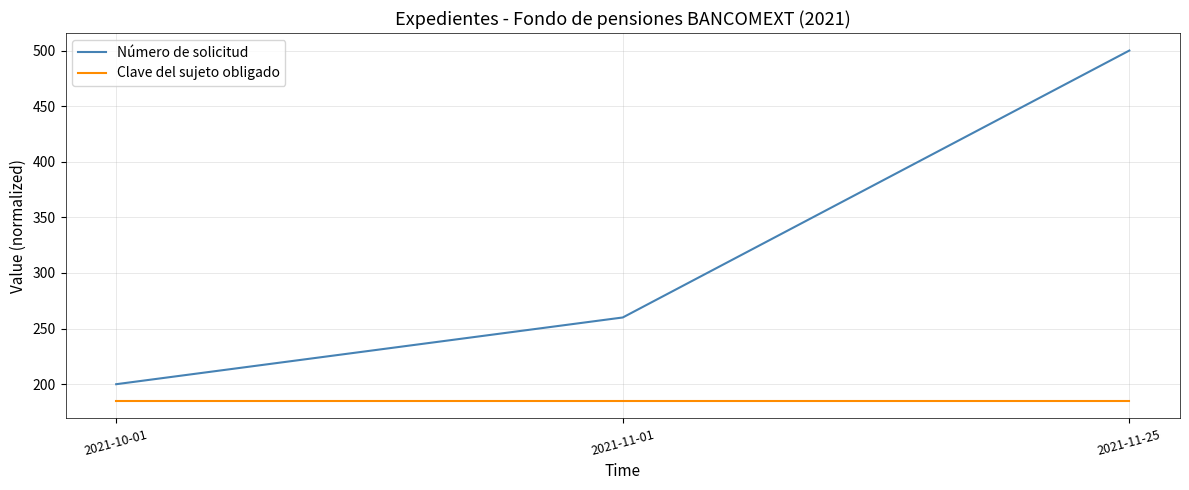

True or false: Clave del sujeto obligado has a value of 185 at 2021-10-01.

True